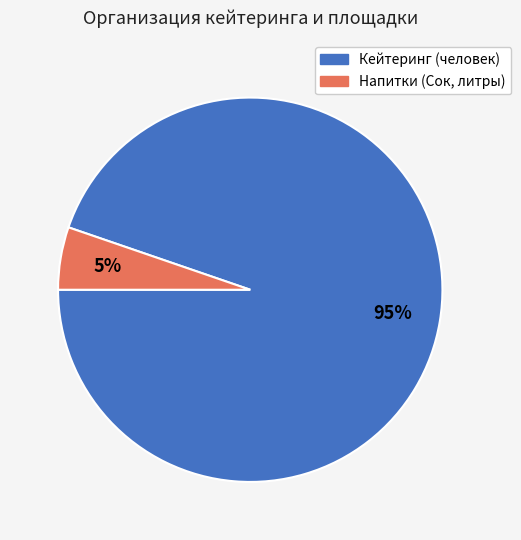

Is there a majority slice in this chart?

Yes